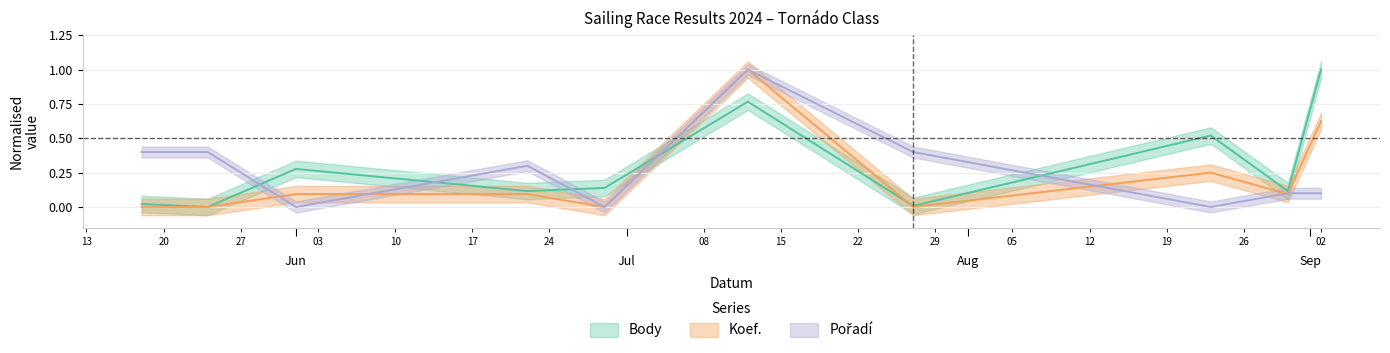

Reading left to right, extract all data points from this chart.

Body: 0.0	0.0	0.3	0.1	0.1	0.8	0.0	0.5	0.1	1.0
Koef.: 0.0	0.0	0.1	0.1	0.0	1.0	0.0	0.2	0.1	0.6
Pořadí: 0.4	0.4	0.0	0.3	0.0	1.0	0.4	0.0	0.1	0.1